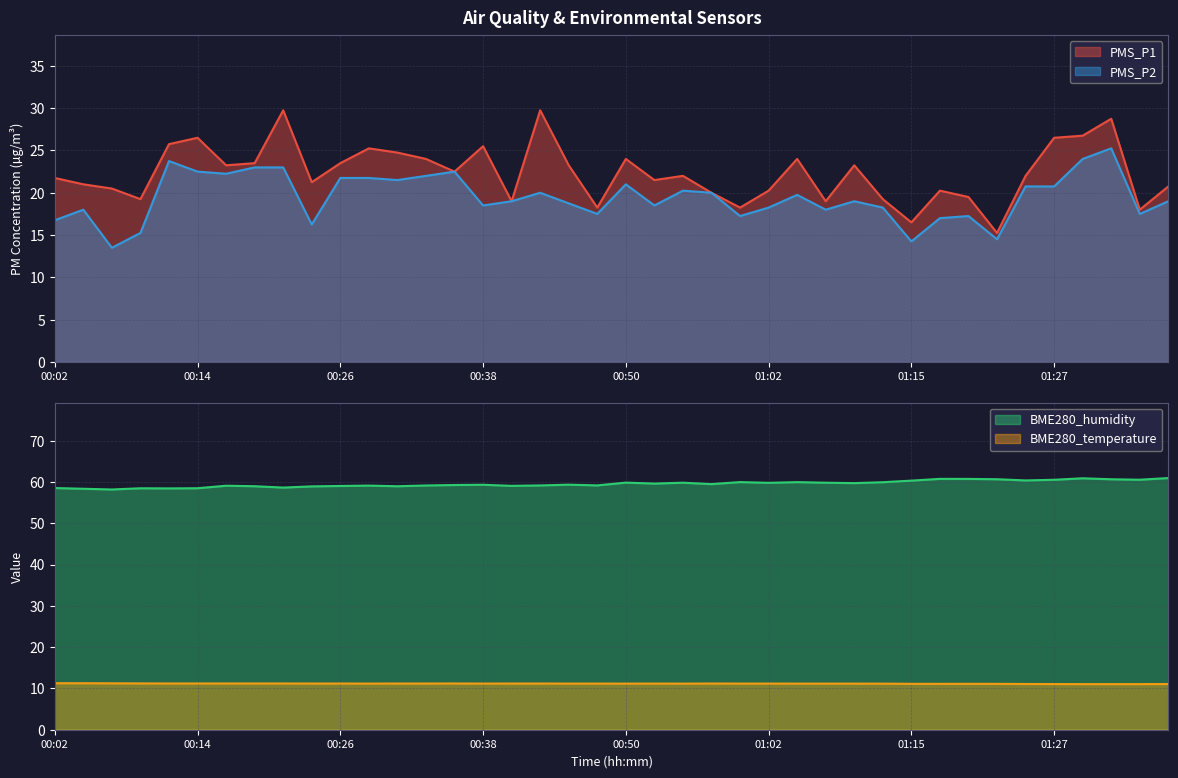

At which label does BME280_humidity reach its peak?

01:37